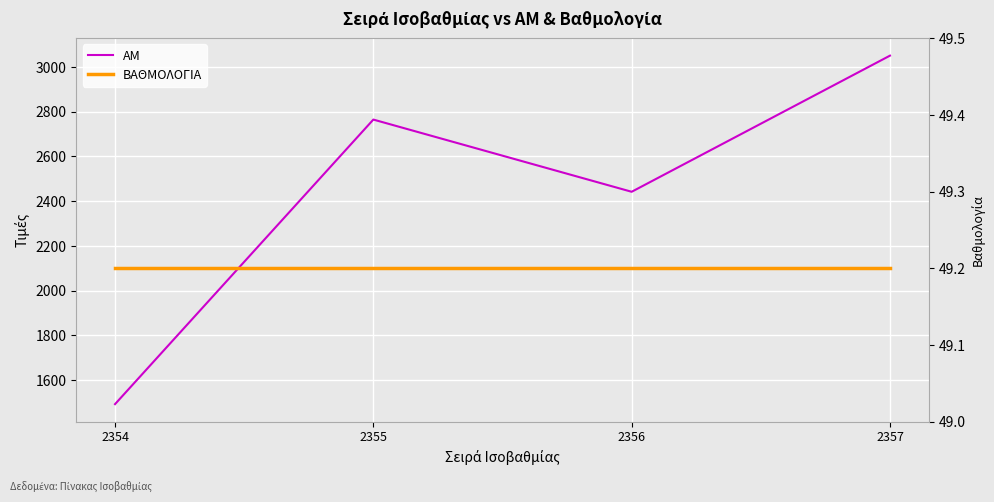

Which label corresponds to the largest value in the chart?

2357